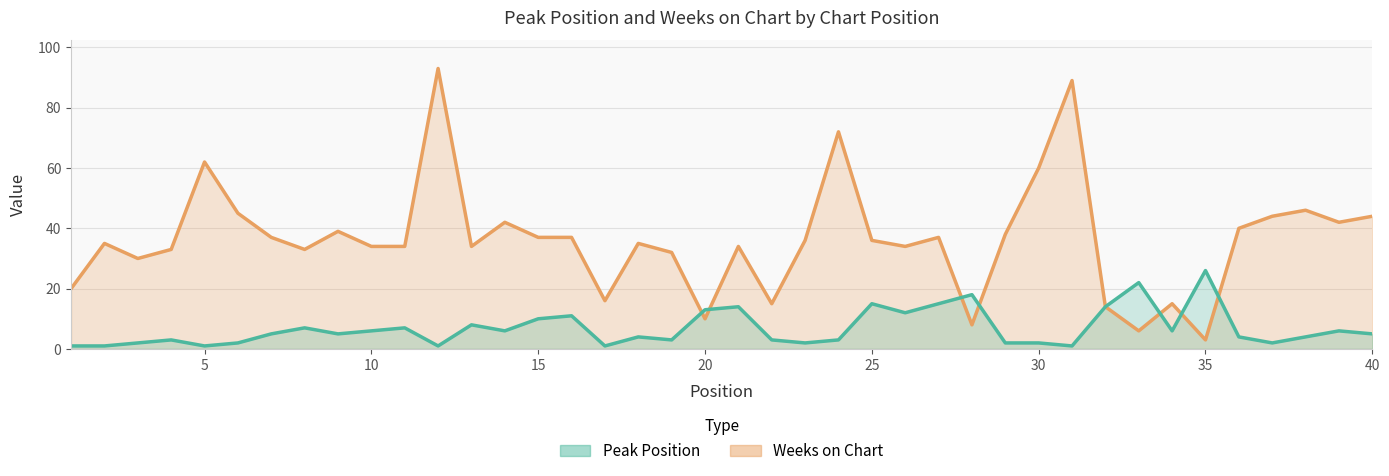

How many distinct data groups are displayed?

2